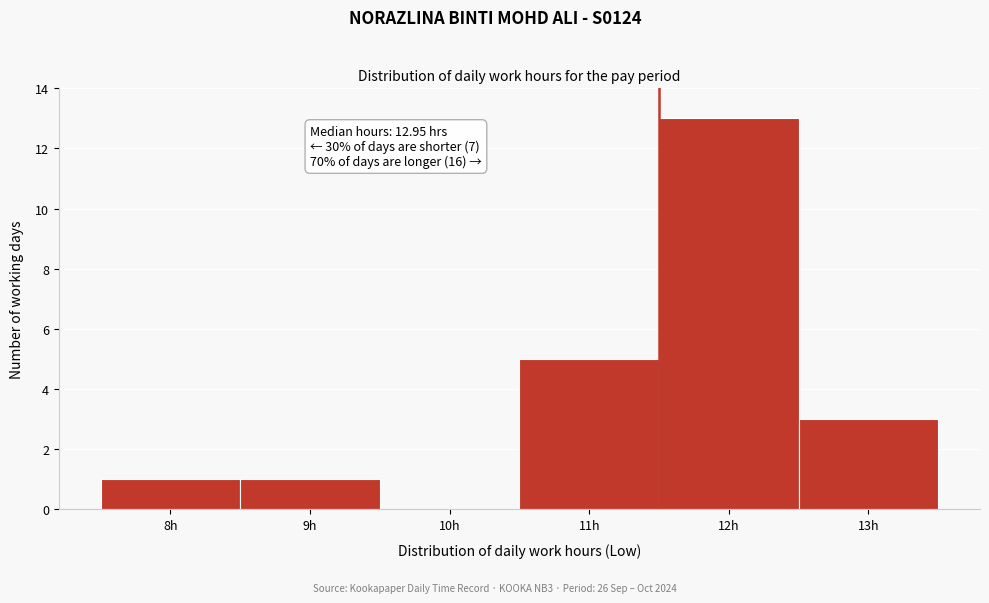

Reading left to right, list all the values displayed in this chart.

8h=1	9h=1	10h=0	11h=5	12h=13	13h=3